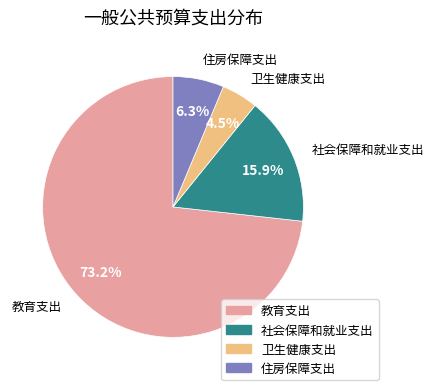

Between 教育支出 and 社会保障和就业支出, which is larger?

教育支出